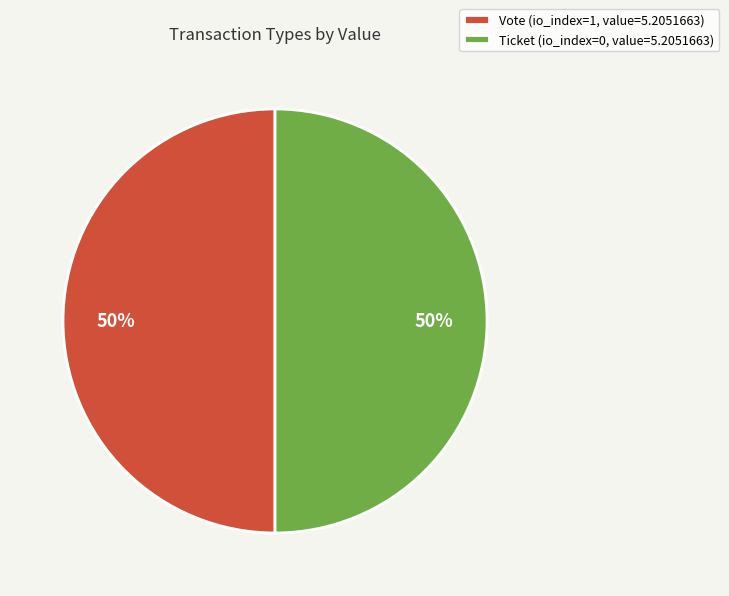

Count the number of slices in the pie.

2